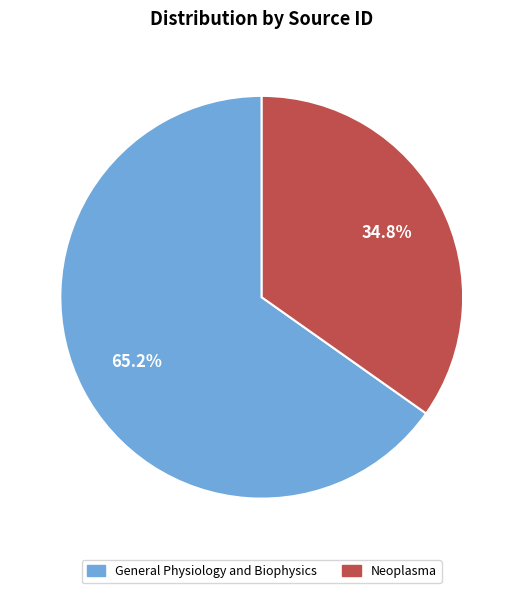

The General Physiology and Biophysics slice represents 65% of the pie. True or false?

True